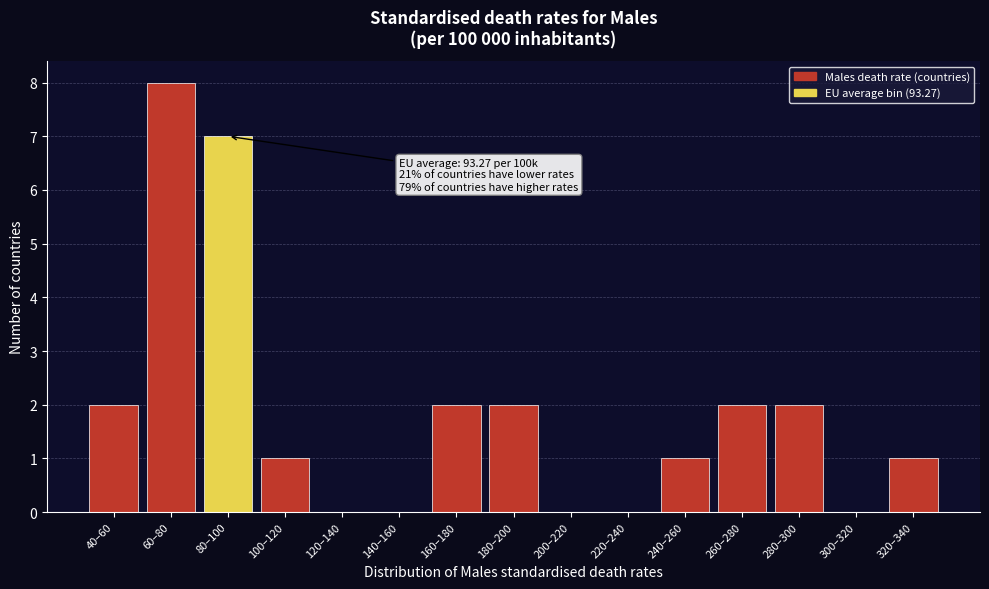

Reading left to right, list all the values displayed in this chart.

40–60=2	60–80=8	80–100=7	100–120=1	120–140=0	140–160=0	160–180=2	180–200=2	200–220=0	220–240=0	240–260=1	260–280=2	280–300=2	300–320=0	320–340=1